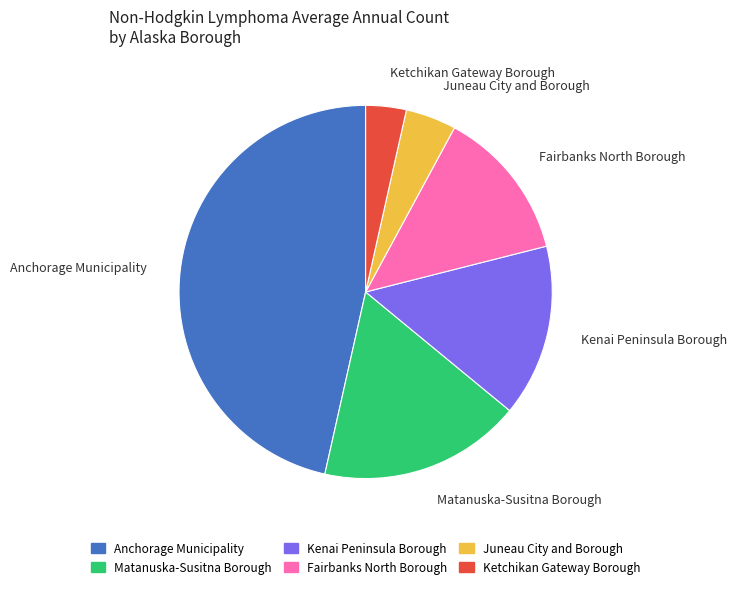

Is the sum of Anchorage Municipality and Kenai Peninsula Borough greater than half?

Yes